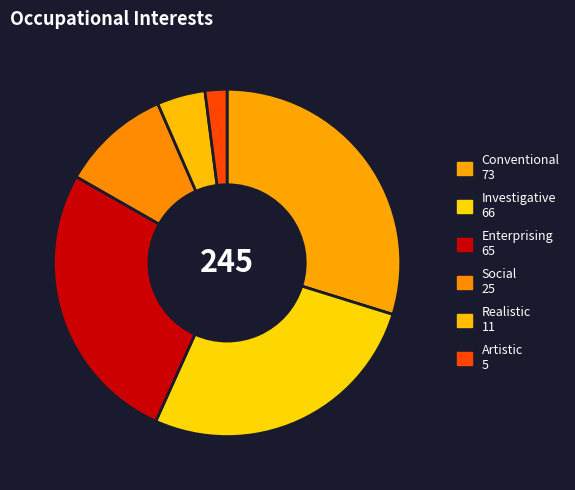

Is there a majority slice in this chart?

No